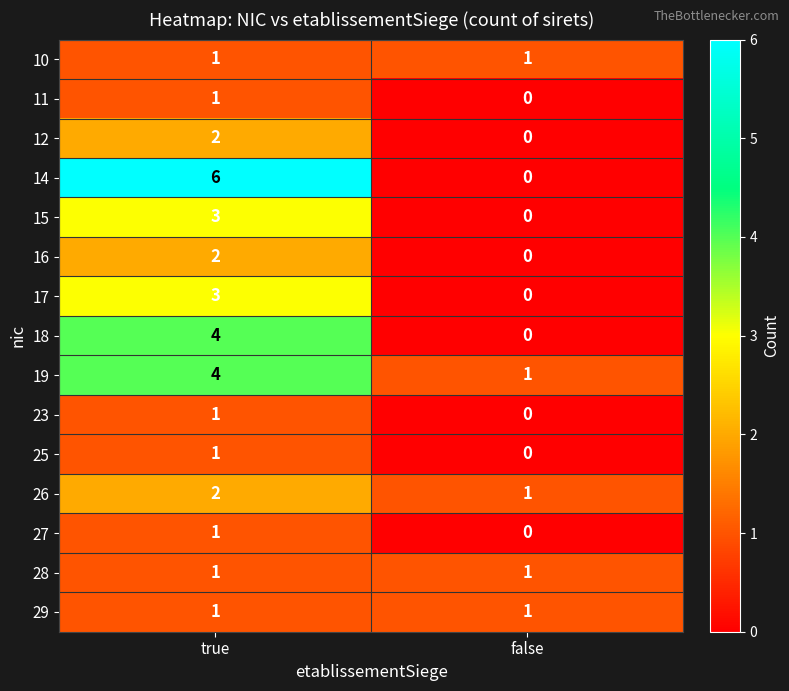

True or false: 17 has a value of 1 at true.

False